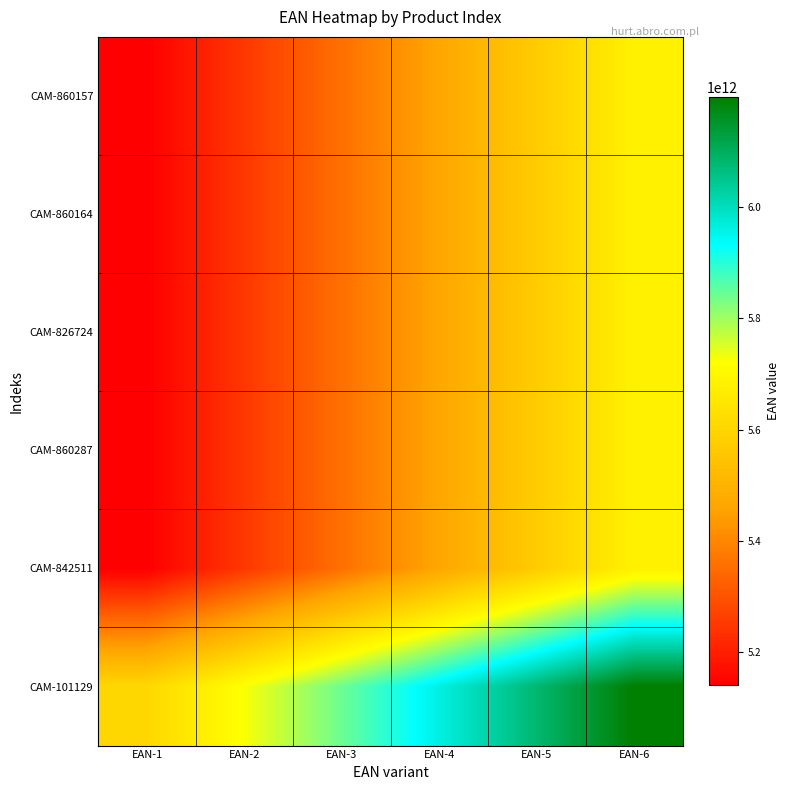

Reading right to left, what are all the values shown in this chart?

CAM-860157: EAN-6=5681622303164.9	EAN-5=5573400925961.7	EAN-4=5465179548758.6	EAN-3=5356958171555.4	EAN-2=5248736794352.3	EAN-1=5140515417149.1
CAM-860164: EAN-6=5681622303172.2	EAN-5=5573400925968.9	EAN-4=5465179548765.6	EAN-3=5356958171562.4	EAN-2=5248736794359.1	EAN-1=5140515417155.8
CAM-826724: EAN-6=5681622305860.2	EAN-5=5573400928605.7	EAN-4=5465179551351.2	EAN-3=5356958174096.8	EAN-2=5248736796842.3	EAN-1=5140515419587.8
CAM-860287: EAN-6=5681622303301.4	EAN-5=5573400926095.6	EAN-4=5465179548889.9	EAN-3=5356958171684.1	EAN-2=5248736794478.4	EAN-1=5140515417272.6
CAM-842511: EAN-6=5681622283213.8	EAN-5=5573400906390.7	EAN-4=5465179529567.6	EAN-3=5356958152744.4	EAN-2=5248736775921.3	EAN-1=5140515399098.2
CAM-101129: EAN-6=6197006656185.5	EAN-5=6078968434162.9	EAN-4=5960930212140.3	EAN-3=5842891990117.7	EAN-2=5724853768095.1	EAN-1=5606815546072.5